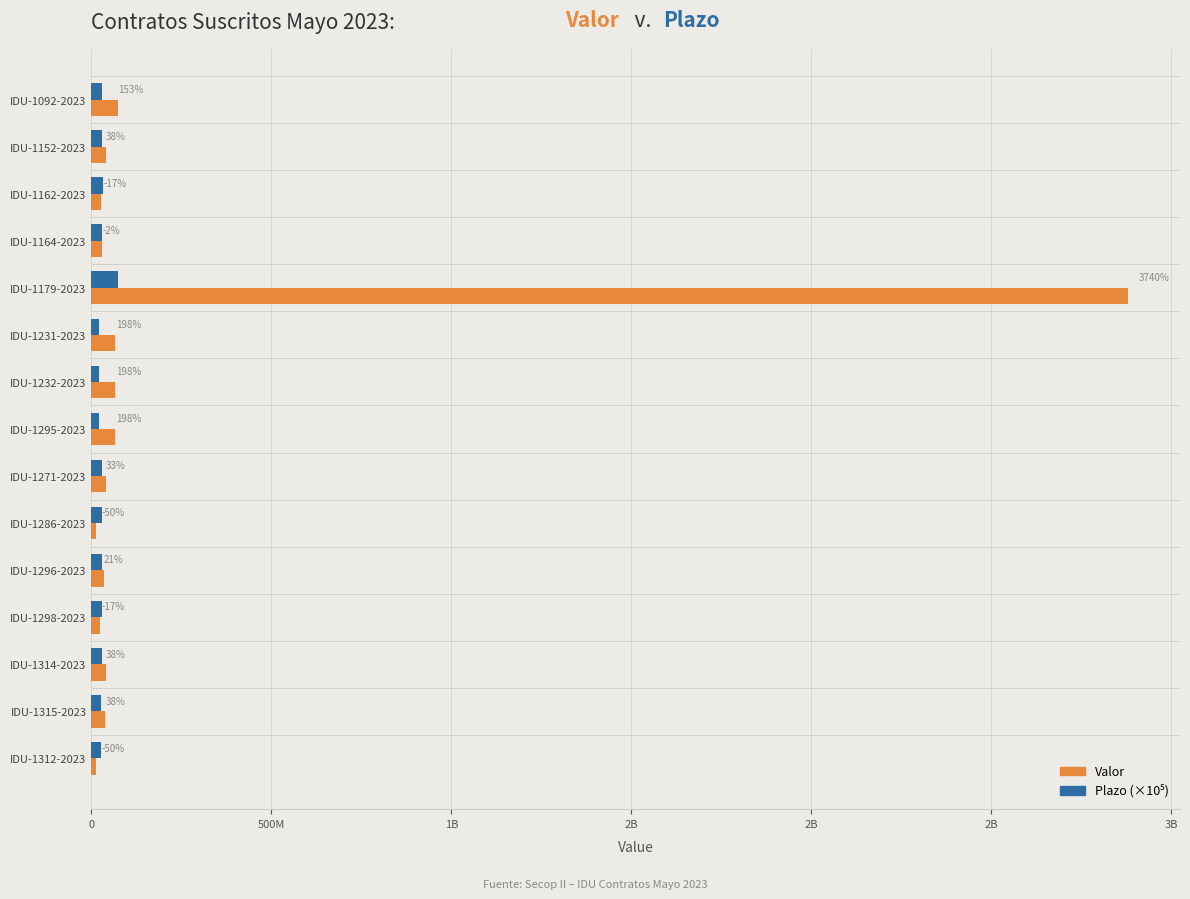

What is the maximum value for Plazo (×10⁵)?

75000000